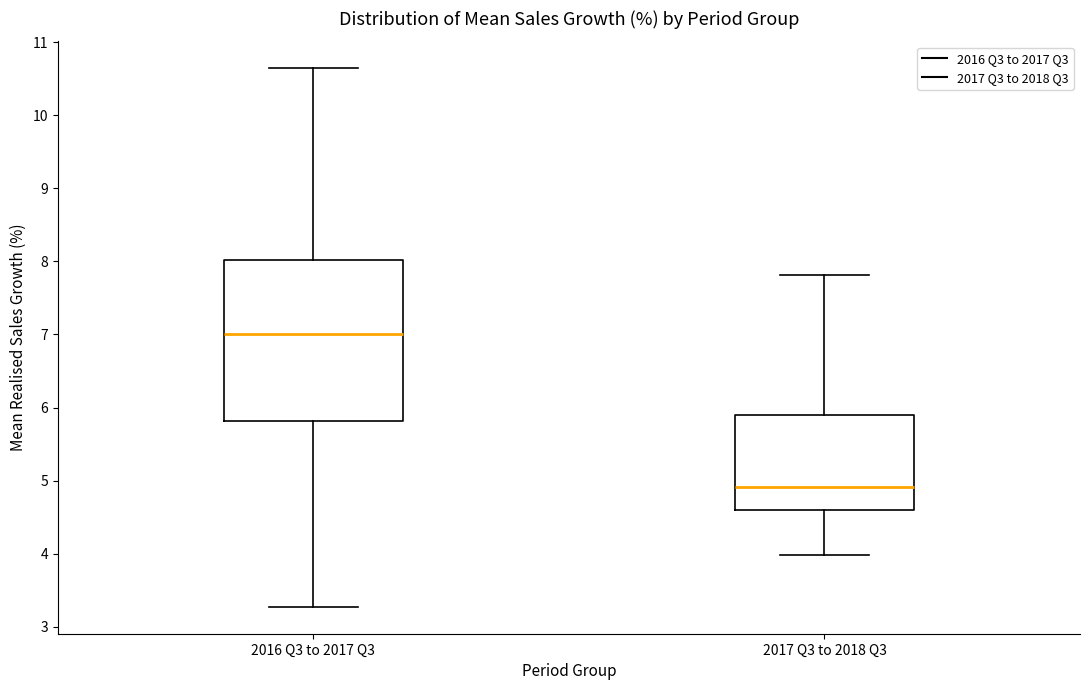

Where does the upper whisker of the box for 2017 Q3 to 2018 Q3 end on the y-axis? The values are not printed on the chart, so give them approximately, as read against the axis.

7.8